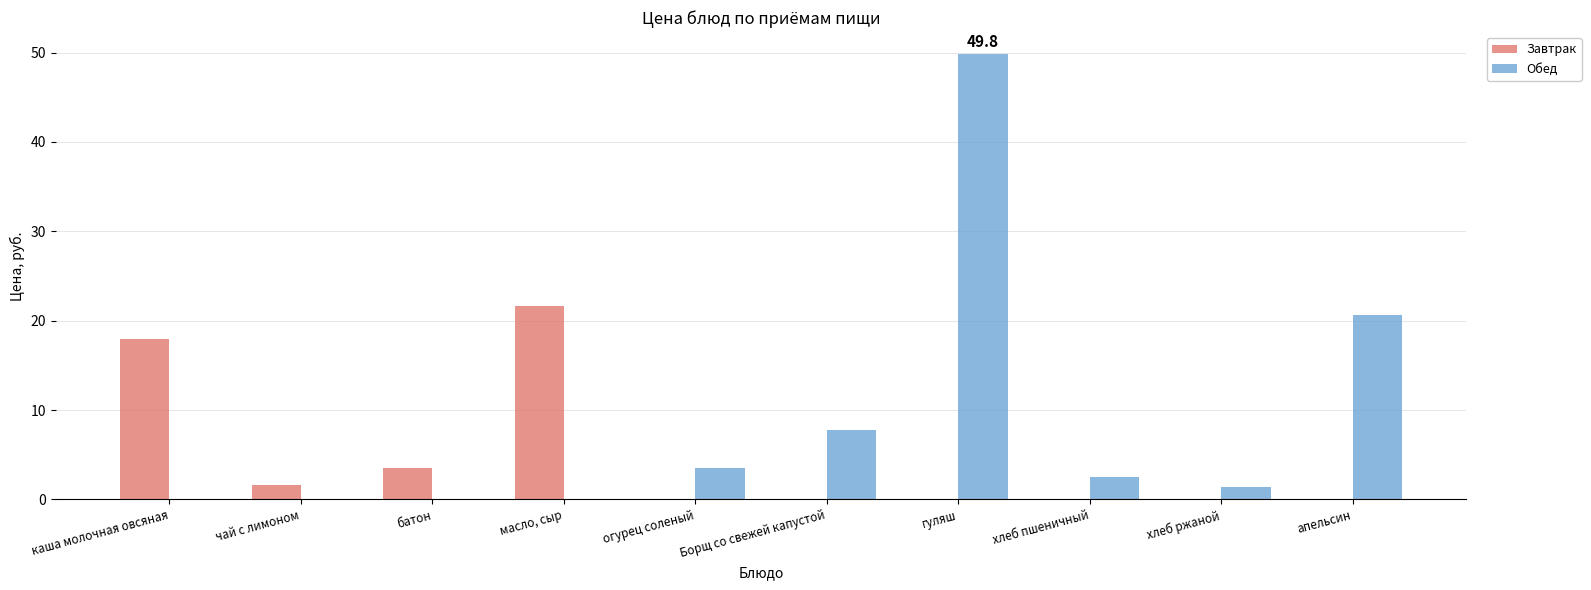

Are the bars horizontal?

No